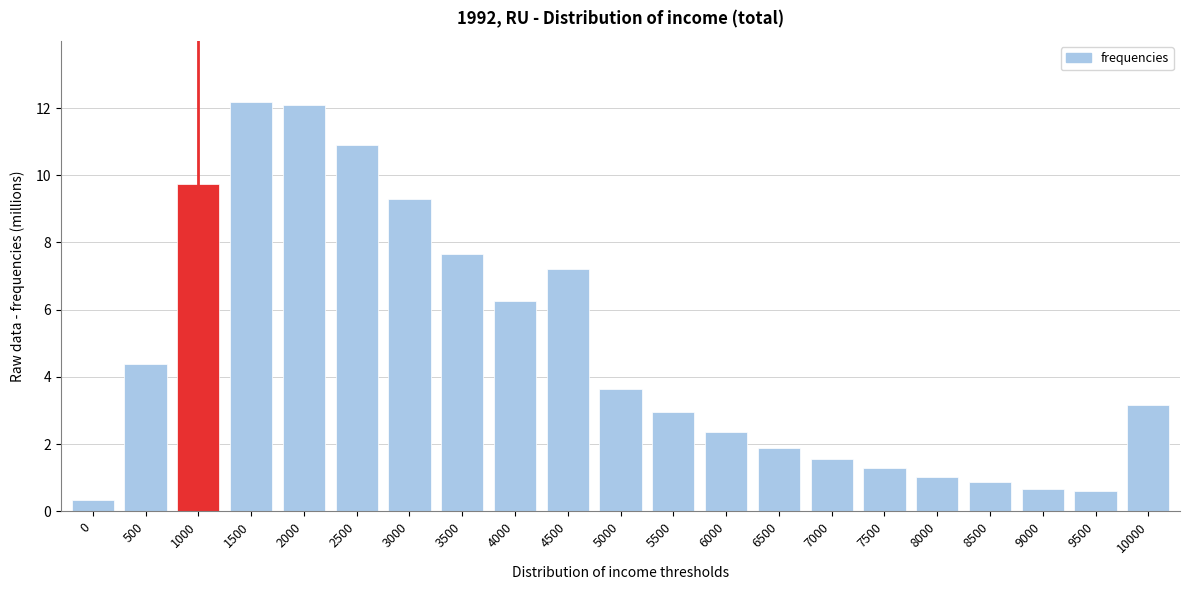

Reading right to left, extract all data points from this chart.

3.2	0.6	0.7	0.9	1.0	1.3	1.5	1.9	2.4	3.0	3.6	7.2	6.3	7.7	9.3	10.9	12.1	12.2	9.8	4.4	0.3